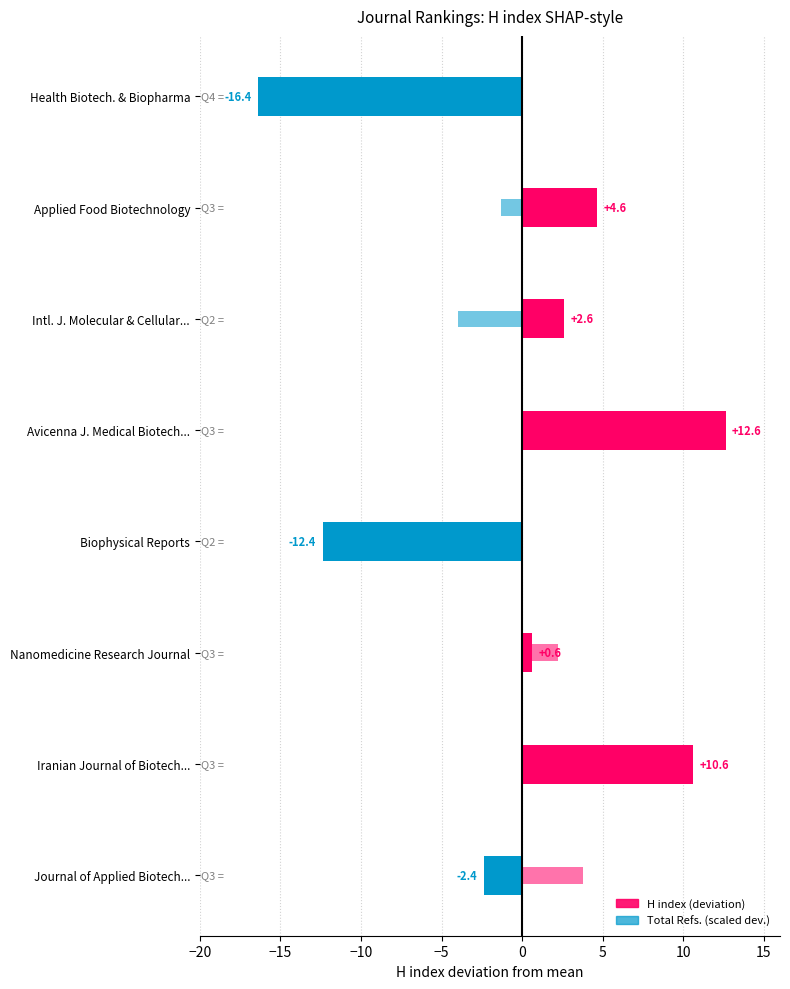

Is it true that H index (deviation) equals 4.4 at Avicenna J. Medical Biotech...?

False